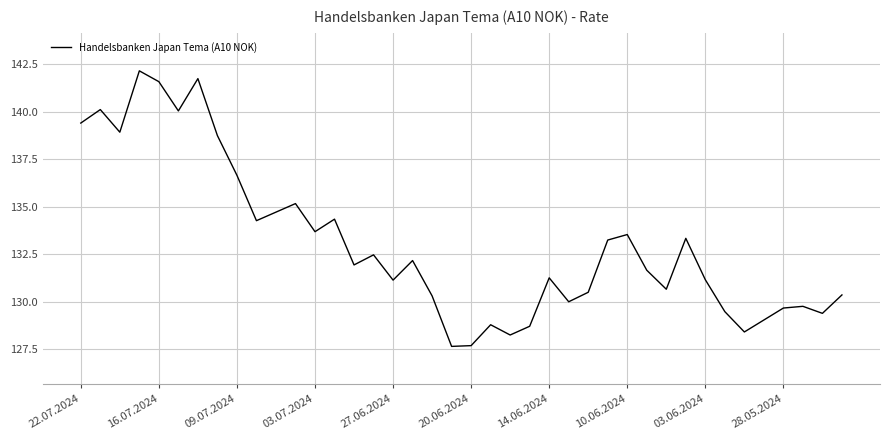

How many series are shown in this chart?

1